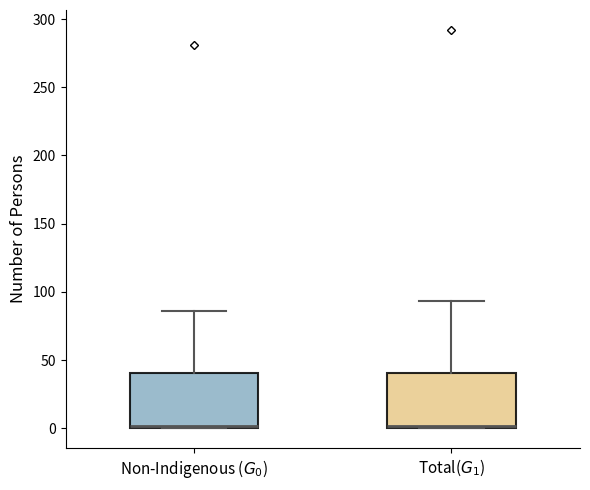

Reading left to right, transcribe this box plot: for each box, give where its median line is, the range the box spans, and where its two whiskers end, as read against the y-axis. The values are not printed on the chart, so give them approximately, as read against the axis.

Non-Indigenous ($G_0$): median 0 (just above the box's lower edge), box 0 to 40, whiskers 0 to 85
Total($G_1$): median 0 (just above the box's lower edge), box 0 to 40, whiskers 0 to 95